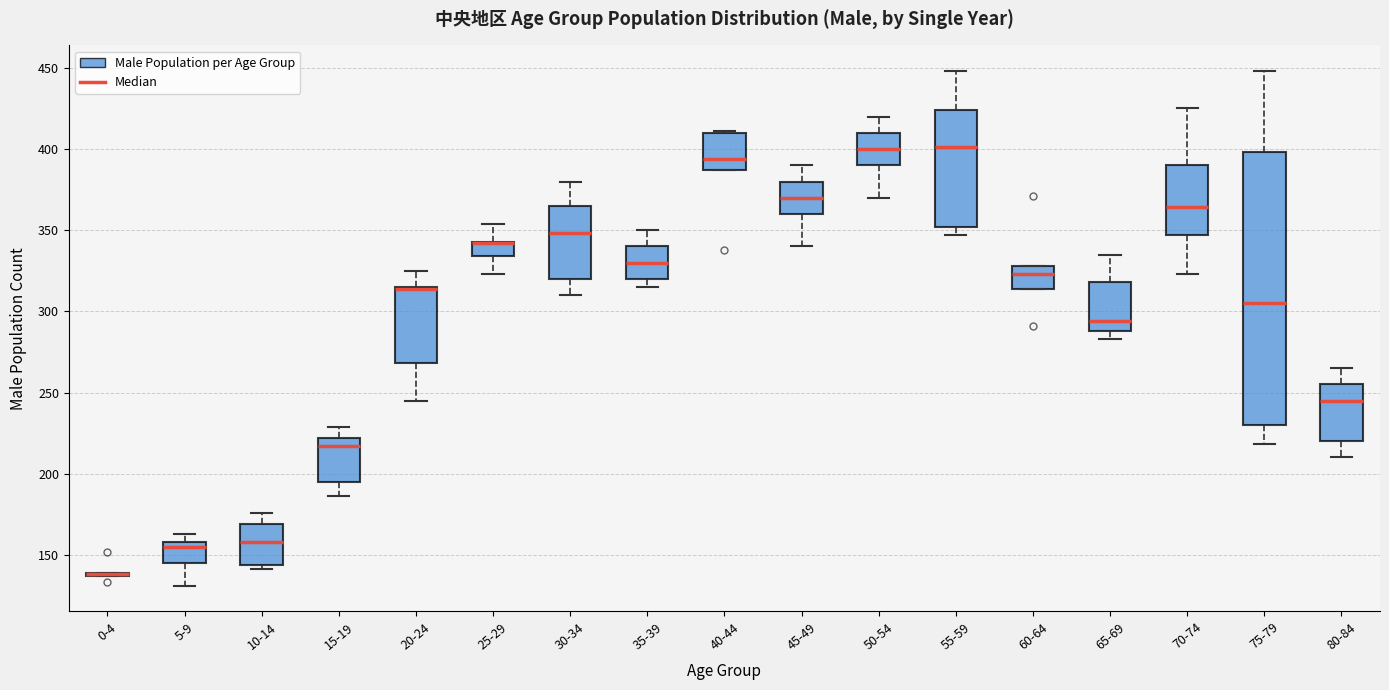

Reading left to right, read every box against the y-axis: the position of its median line, the range the box covers, and the ends of its whiskers. The values are not printed on the chart, so give them approximately, as read against the axis.

0-4: box collapsed to a line at 140, whiskers 135 to 140
5-9: median 155, box 145 to 160, whiskers 130 to 165
10-14: median 160, box 145 to 170, whiskers 140 to 175
15-19: median 215, box 195 to 220, whiskers 185 to 230
20-24: median 315 (drawn on the box's upper edge), box 270 to 315, whiskers 245 to 325
25-29: median 340 (drawn on the box's upper edge), box 335 to 345, whiskers 325 to 355
30-34: median 350, box 320 to 365, whiskers 310 to 380
35-39: median 330, box 320 to 340, whiskers 315 to 350
40-44: median 395, box 385 to 410, whiskers 385 to 410
45-49: median 370, box 360 to 380, whiskers 340 to 390
50-54: median 400, box 390 to 410, whiskers 370 to 420
55-59: median 400, box 350 to 425, whiskers 345 to 450
60-64: median 325, box 315 to 330, whiskers 315 to 330
65-69: median 295, box 290 to 320, whiskers 285 to 335
70-74: median 365, box 345 to 390, whiskers 325 to 425
75-79: median 305, box 230 to 400, whiskers 220 to 450
80-84: median 245, box 220 to 255, whiskers 210 to 265